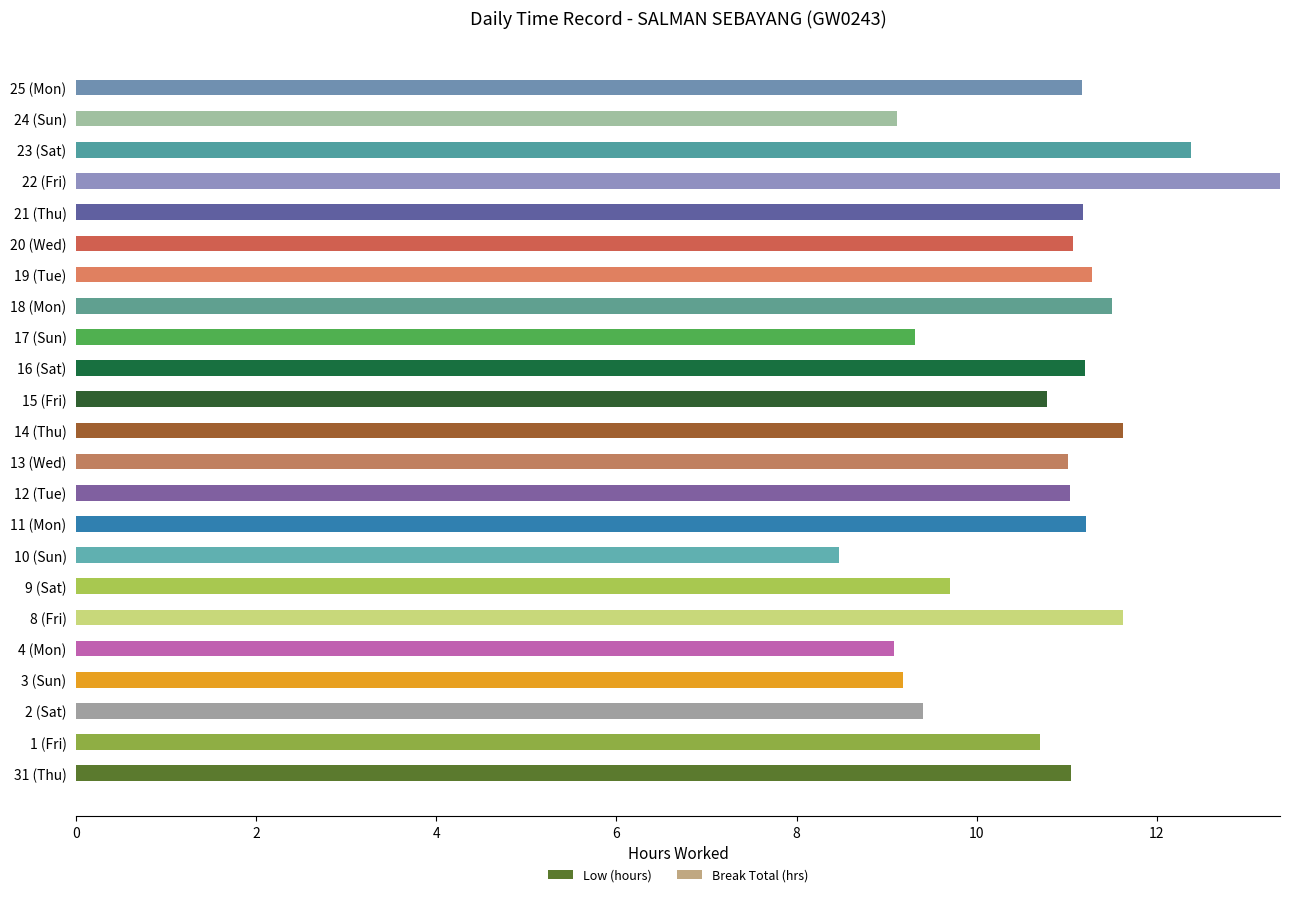

What is the sum of all values?

246.5